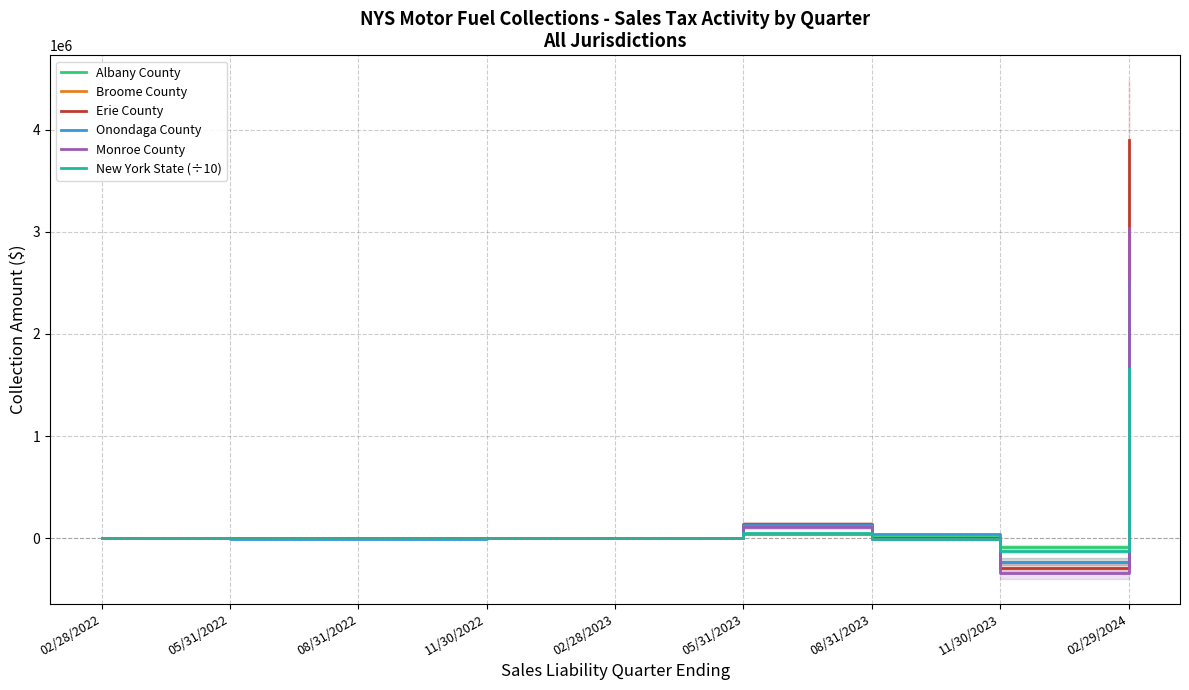

Between 02/28/2022 and 08/31/2023, which series saw the biggest shift?

Onondaga County